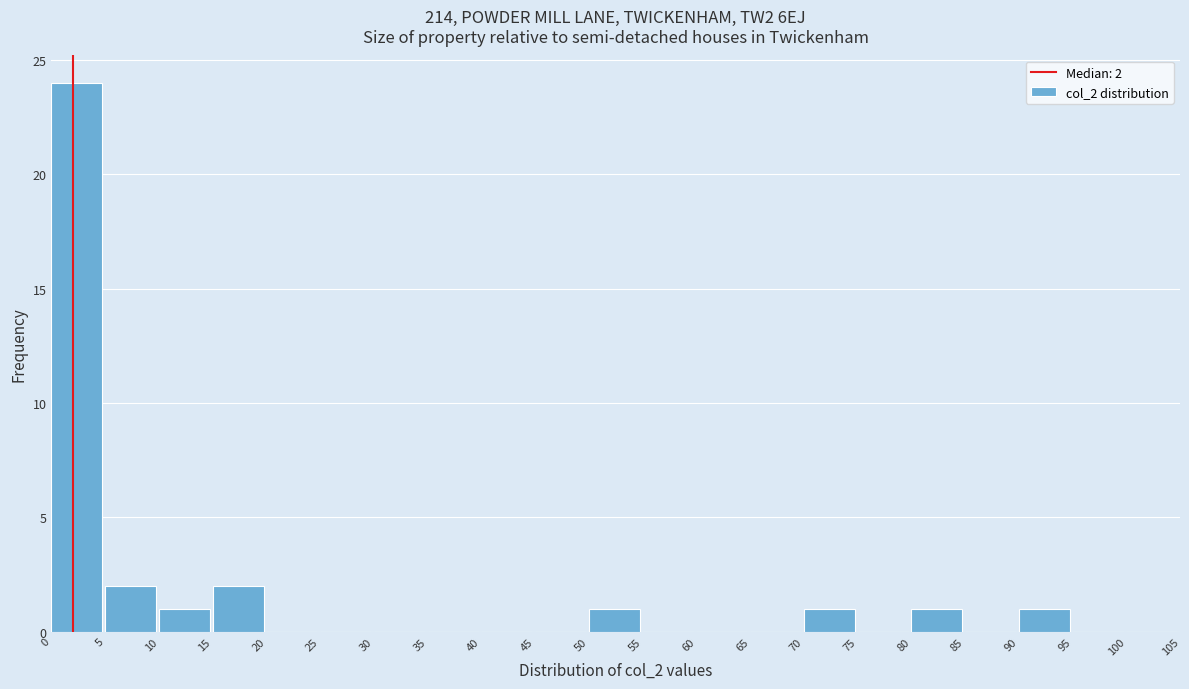

Which range on the x-axis has the tallest bar?

0 to 5